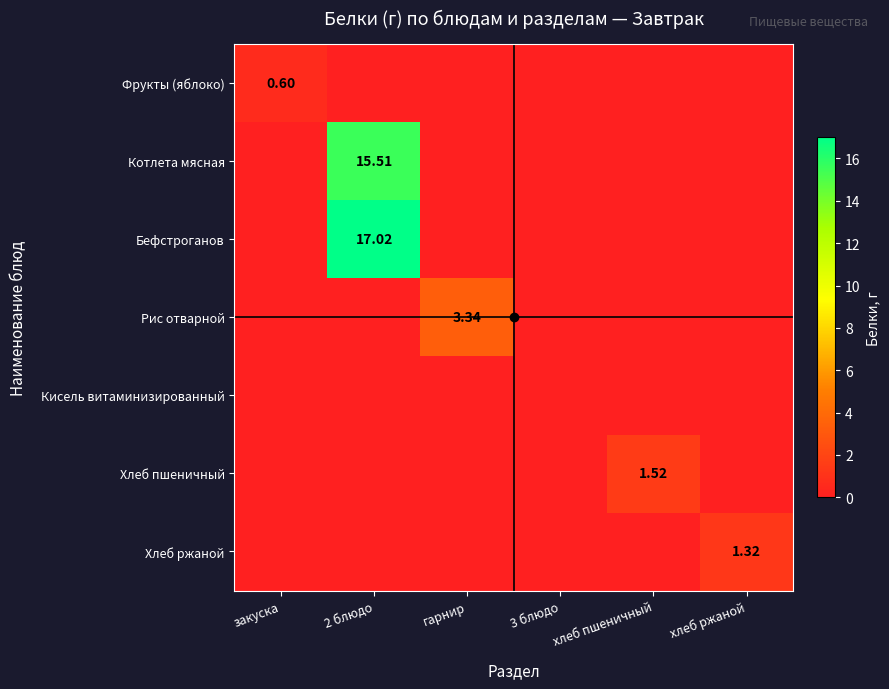

What is the difference between the highest and lowest values at закуска?

0.6